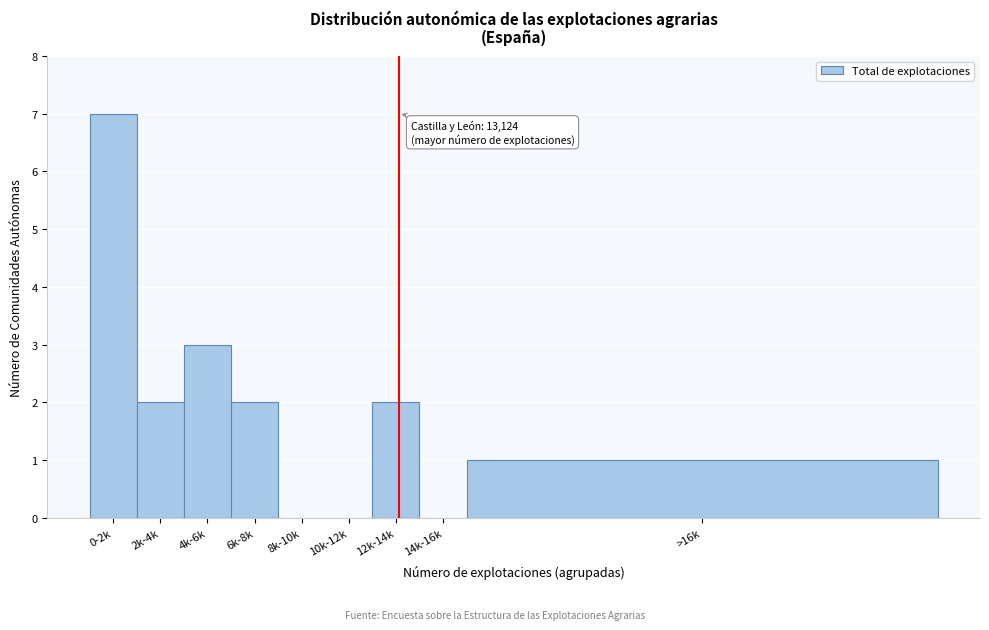

Reading right to left, what are all the values shown in this chart?

>16k=1	14k-16k=0	12k-14k=2	10k-12k=0	8k-10k=0	6k-8k=2	4k-6k=3	2k-4k=2	0-2k=7